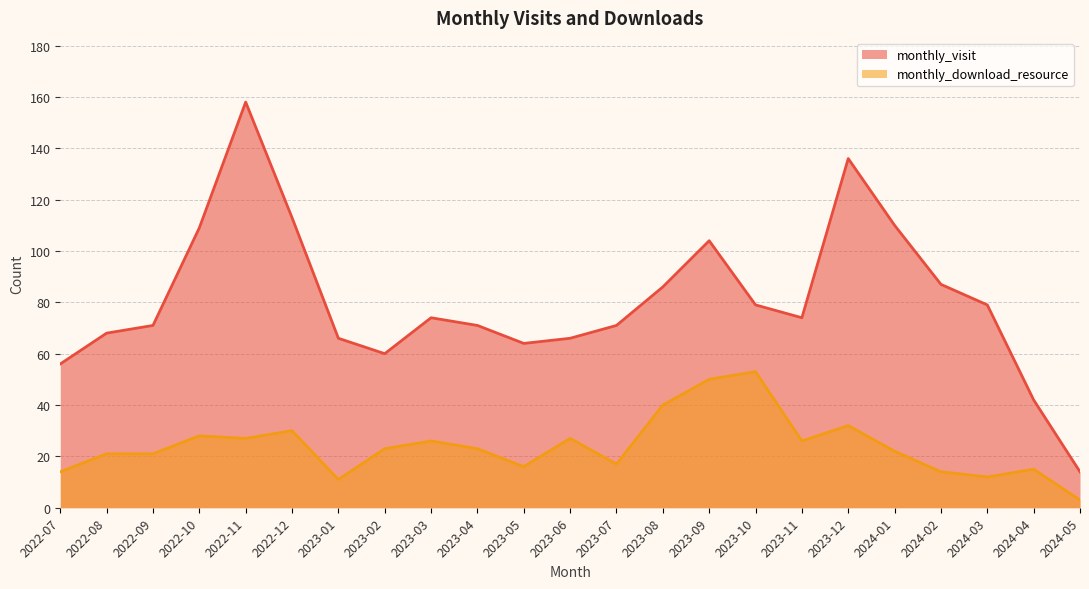

True or false: monthly_visit and monthly_download_resource intersect in this chart.

False